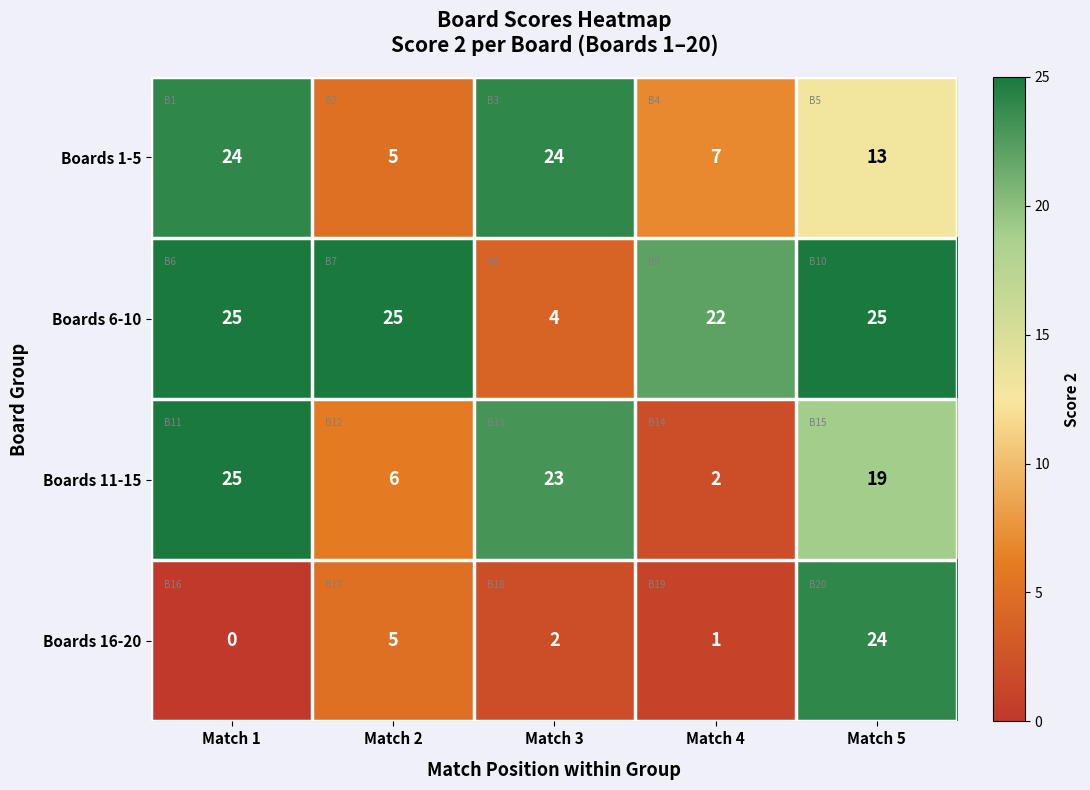

Is it true that Boards 16-20 equals 1 at Match 3?

False